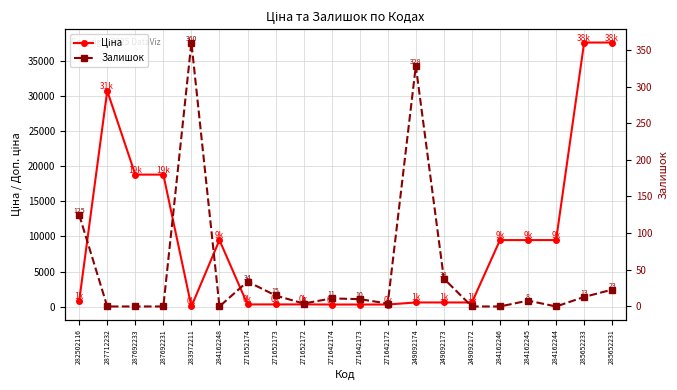

At 282502116, list the series in order from largest to smallest.

Ціна, Залишок